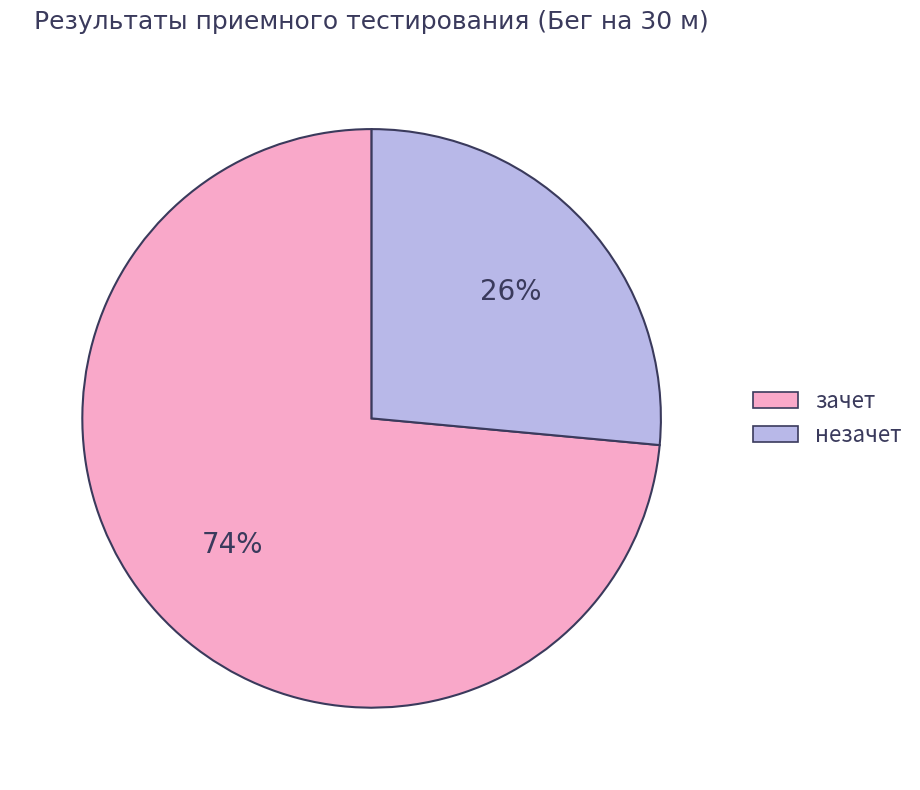

To the nearest percent, what portion does незачет represent?

26%